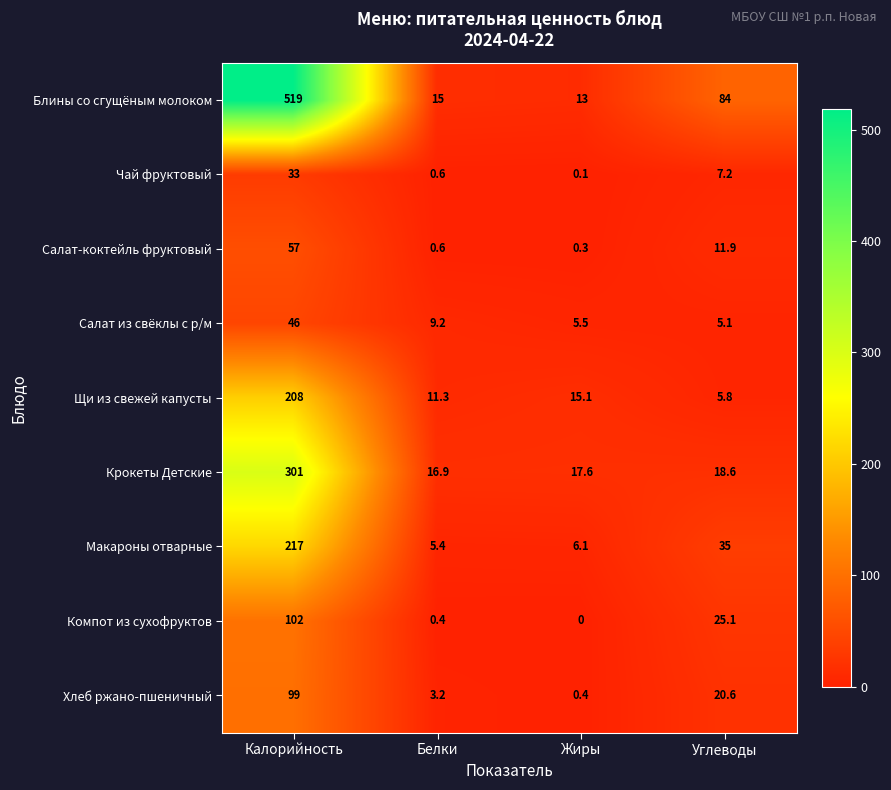

What is the difference between the second highest and second lowest values in the Чай фруктовый series?

6.6